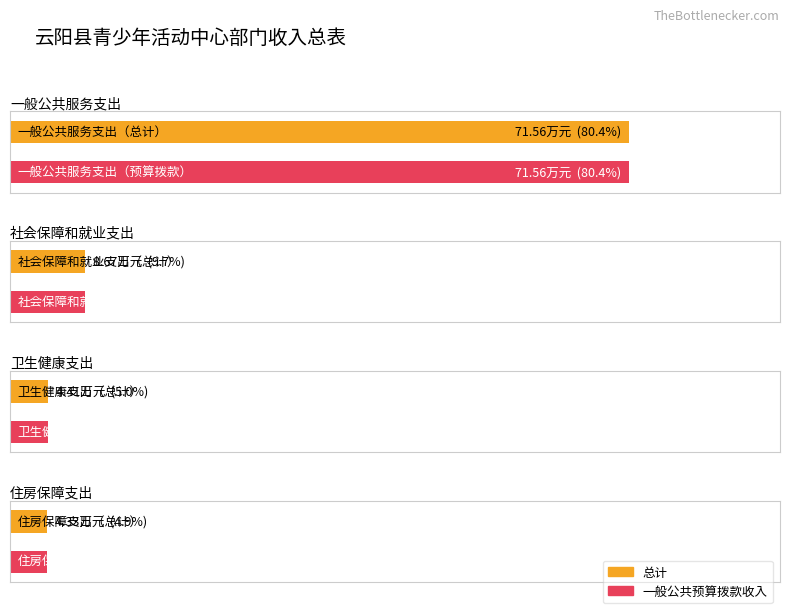

Between 一般公共服务支出 and 卫生健康支出, which is larger?

一般公共服务支出